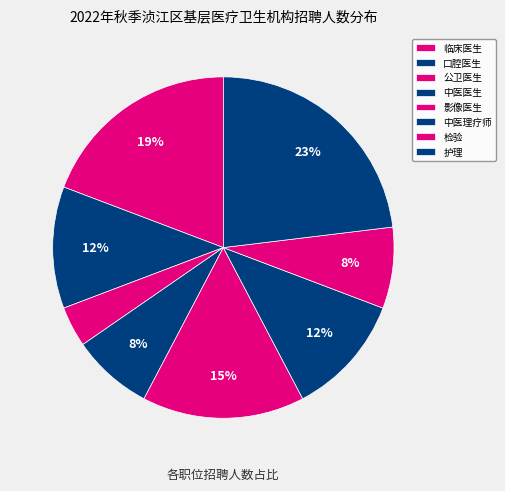

To the nearest percent, what is the difference between the 中医理疗师 and 中医医生 slice percentages?

4%